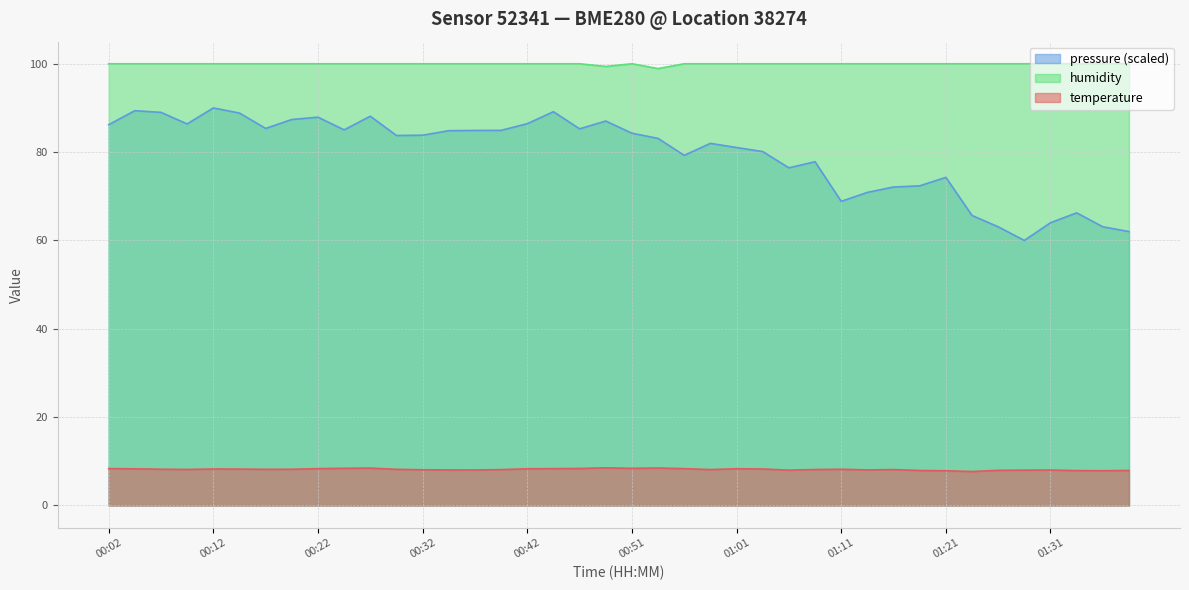

Reading left to right, list all the values displayed in this chart.

temperature: 00:02=8.3	00:04=8.3	00:07=8.2	00:09=8.2	00:12=8.3	00:15=8.2	00:17=8.2	00:19=8.2	00:22=8.3	00:24=8.4	00:27=8.5	00:29=8.2	00:32=8.1	00:34=8.1	00:37=8.0	00:39=8.1	00:42=8.3	00:44=8.3	00:46=8.4	00:49=8.5	00:51=8.4	00:54=8.5	00:56=8.3	00:59=8.1	01:01=8.3	01:04=8.3	01:06=8.0	01:08=8.1	01:11=8.2	01:13=8.1	01:16=8.1	01:18=7.9	01:21=7.9	01:23=7.7	01:26=8.0	01:28=8.0	01:31=8.0	01:33=7.9	01:36=7.9	01:38=7.9
humidity: 00:02=100.0	00:04=100.0	00:07=100.0	00:09=100.0	00:12=100.0	00:15=100.0	00:17=100.0	00:19=100.0	00:22=100.0	00:24=100.0	00:27=100.0	00:29=100.0	00:32=100.0	00:34=100.0	00:37=100.0	00:39=100.0	00:42=100.0	00:44=100.0	00:46=100.0	00:49=99.4	00:51=100.0	00:54=98.9	00:56=100.0	00:59=100.0	01:01=100.0	01:04=100.0	01:06=100.0	01:08=100.0	01:11=100.0	01:13=100.0	01:16=100.0	01:18=100.0	01:21=100.0	01:23=100.0	01:26=100.0	01:28=100.0	01:31=100.0	01:33=100.0	01:36=100.0	01:38=100.0
pressure: 00:02=86.2	00:04=89.4	00:07=89.0	00:09=86.4	00:12=90.0	00:15=88.8	00:17=85.4	00:19=87.4	00:22=87.9	00:24=85.0	00:27=88.1	00:29=83.8	00:32=83.8	00:34=84.8	00:37=84.9	00:39=84.9	00:42=86.4	00:44=89.1	00:46=85.3	00:49=87.0	00:51=84.3	00:54=83.1	00:56=79.3	00:59=82.0	01:01=81.0	01:04=80.1	01:06=76.4	01:08=77.8	01:11=68.8	01:13=70.9	01:16=72.1	01:18=72.4	01:21=74.3	01:23=65.6	01:26=63.1	01:28=60.0	01:31=64.0	01:33=66.2	01:36=63.1	01:38=62.0